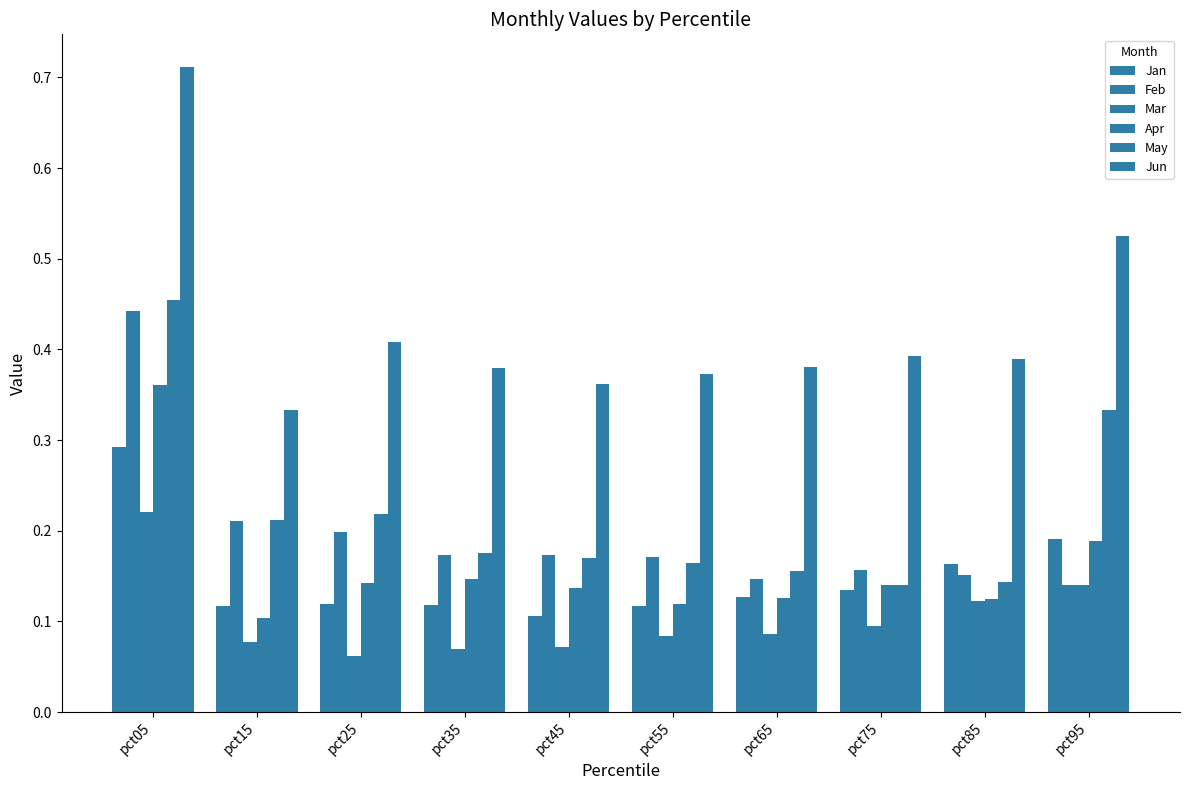

Which series has the widest spread of values?

Jun